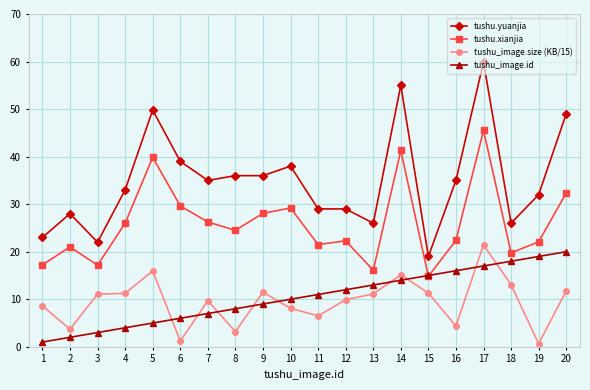

Which series changed the most between 1 and 9?

tushu.yuanjia